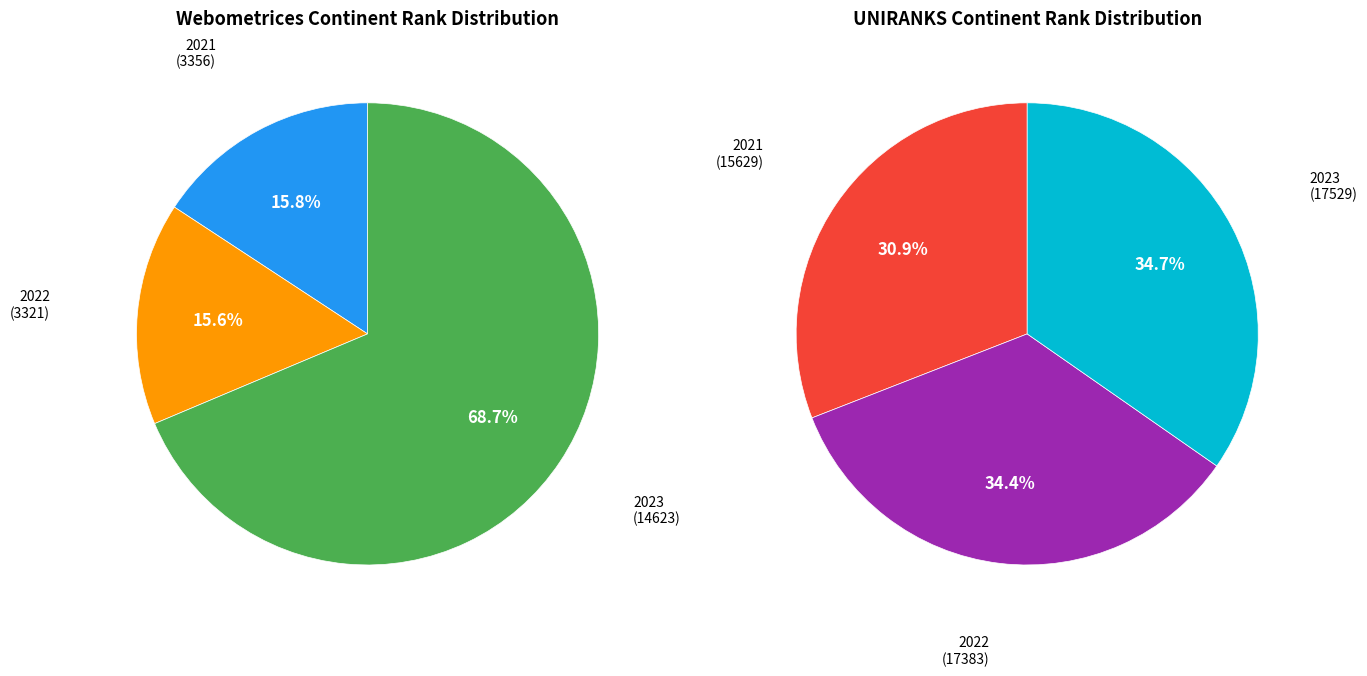

To the nearest percent, what portion does 2021 represent?

16%